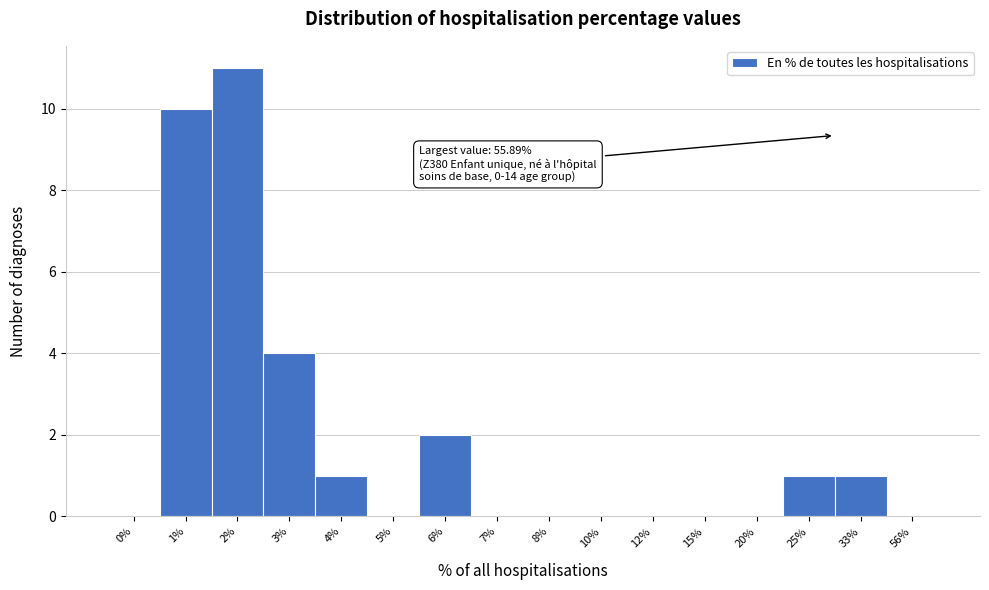

Reading right to left, what are all the values shown in this chart?

56%=0	33%=1	25%=1	20%=0	15%=0	12%=0	10%=0	8%=0	7%=0	6%=2	5%=0	4%=1	3%=4	2%=11	1%=10	0%=0